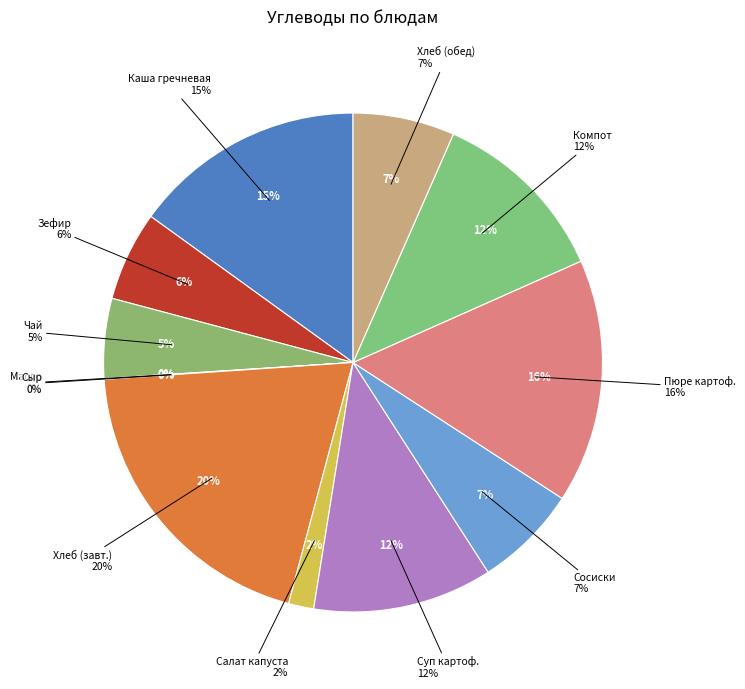

Rank the categories by value from highest to lowest.

Хлеб пшеничный (завтрак), Пюре картофельное, Каша гречневая молочная, Компот из сухофруктов, Суп картофельный, Сосиски отварные, Хлеб пшеничный (обед), Кондитерское изделие(зефир), Чай с лимоном, Салат из капусты, Масло сливочное, Сыр (порциями)